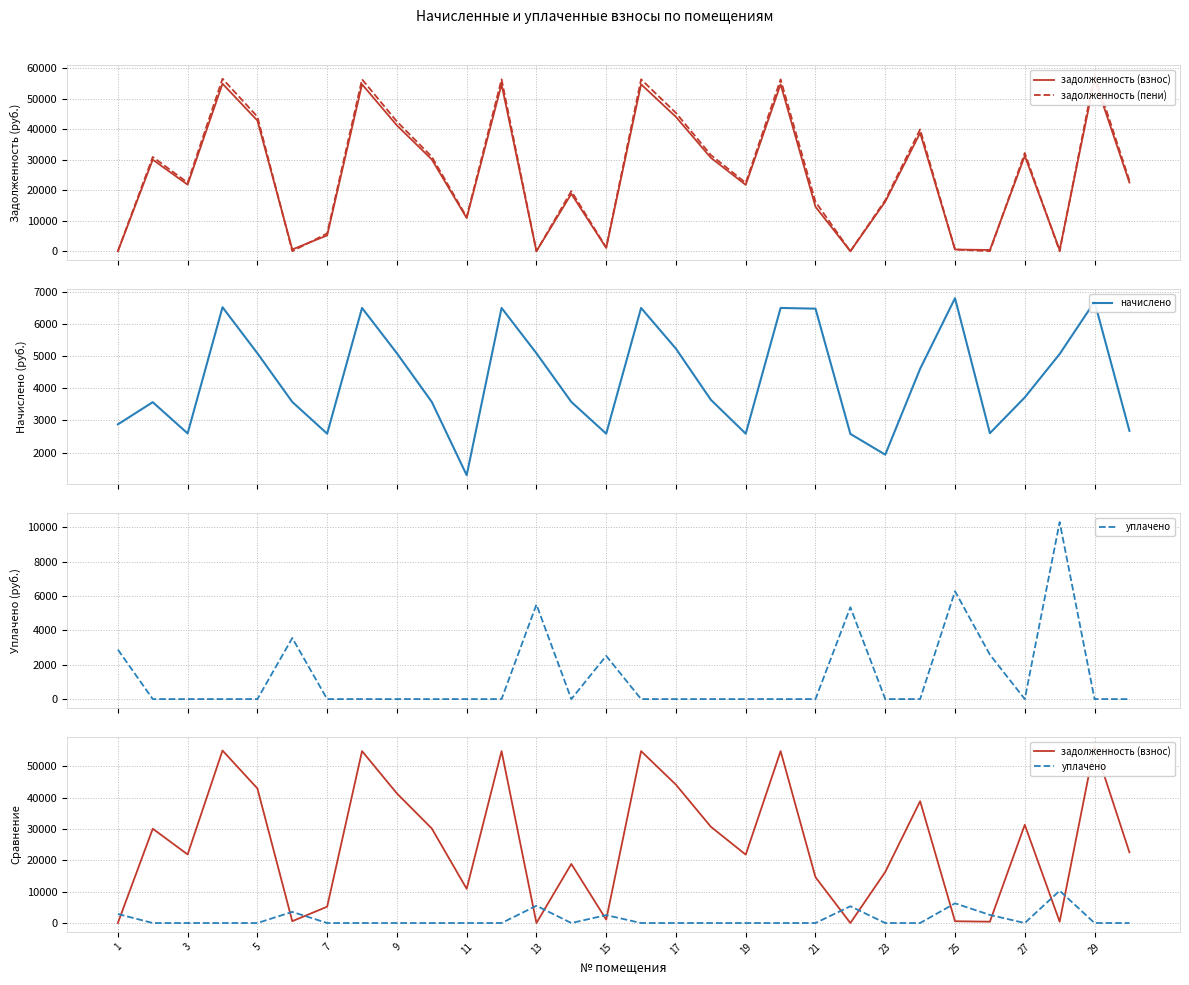

How many categories are shown in the chart?

30